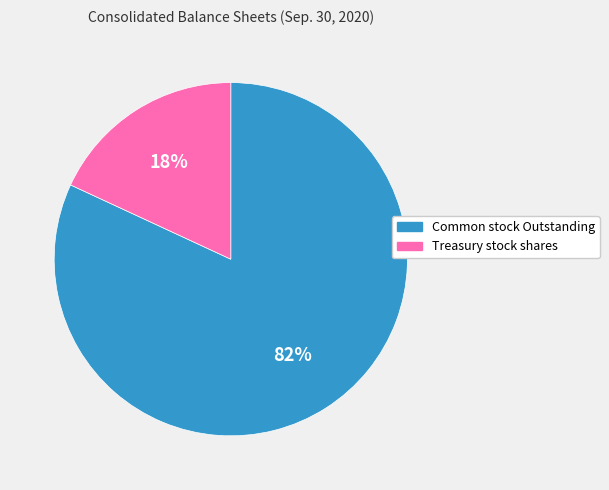

Which has a higher value, Common stock Outstanding or Treasury stock shares?

Common stock Outstanding